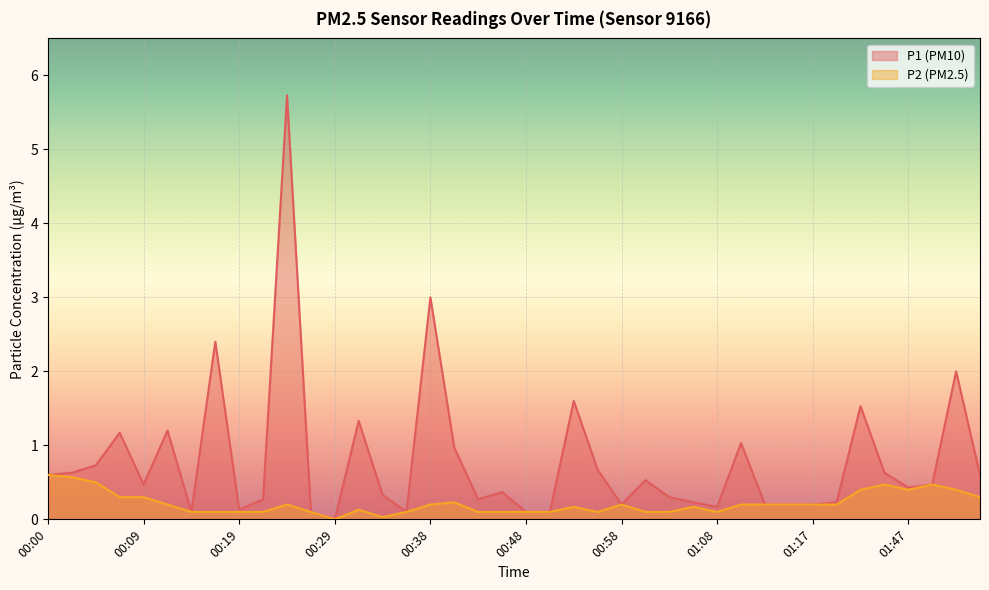

What is the sum of the P1 values at 00:19 and 00:02?

0.8